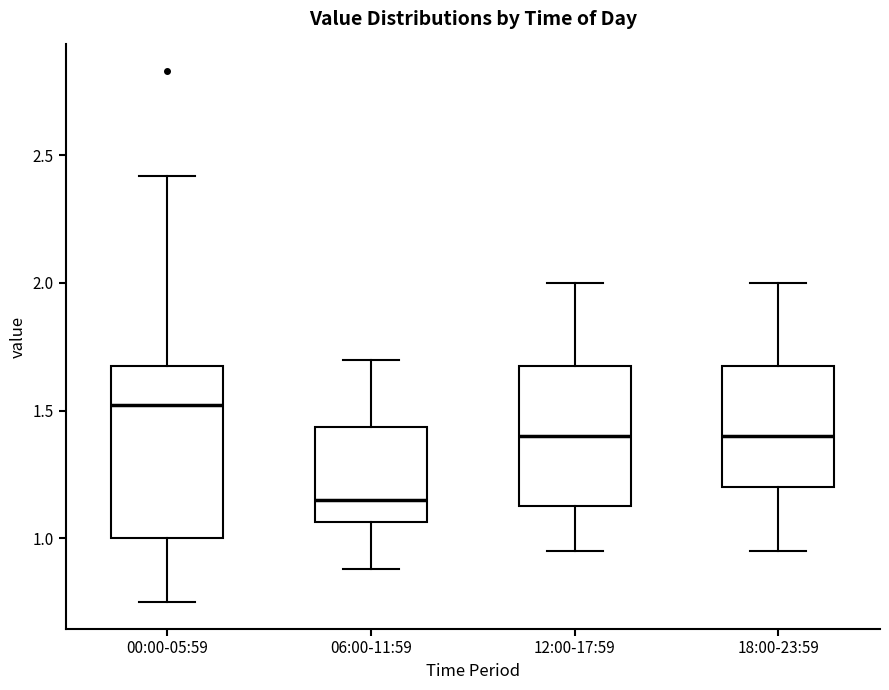

Reading left to right, read every box against the y-axis: the position of its median line, the range the box covers, and the ends of its whiskers. The values are not printed on the chart, so give them approximately, as read against the axis.

00:00-05:59: median 1.50, box 1.00 to 1.70, whiskers 0.75 to 2.40
06:00-11:59: median 1.15, box 1.05 to 1.45, whiskers 0.90 to 1.70
12:00-17:59: median 1.40, box 1.15 to 1.70, whiskers 0.95 to 2.00
18:00-23:59: median 1.40, box 1.20 to 1.70, whiskers 0.95 to 2.00